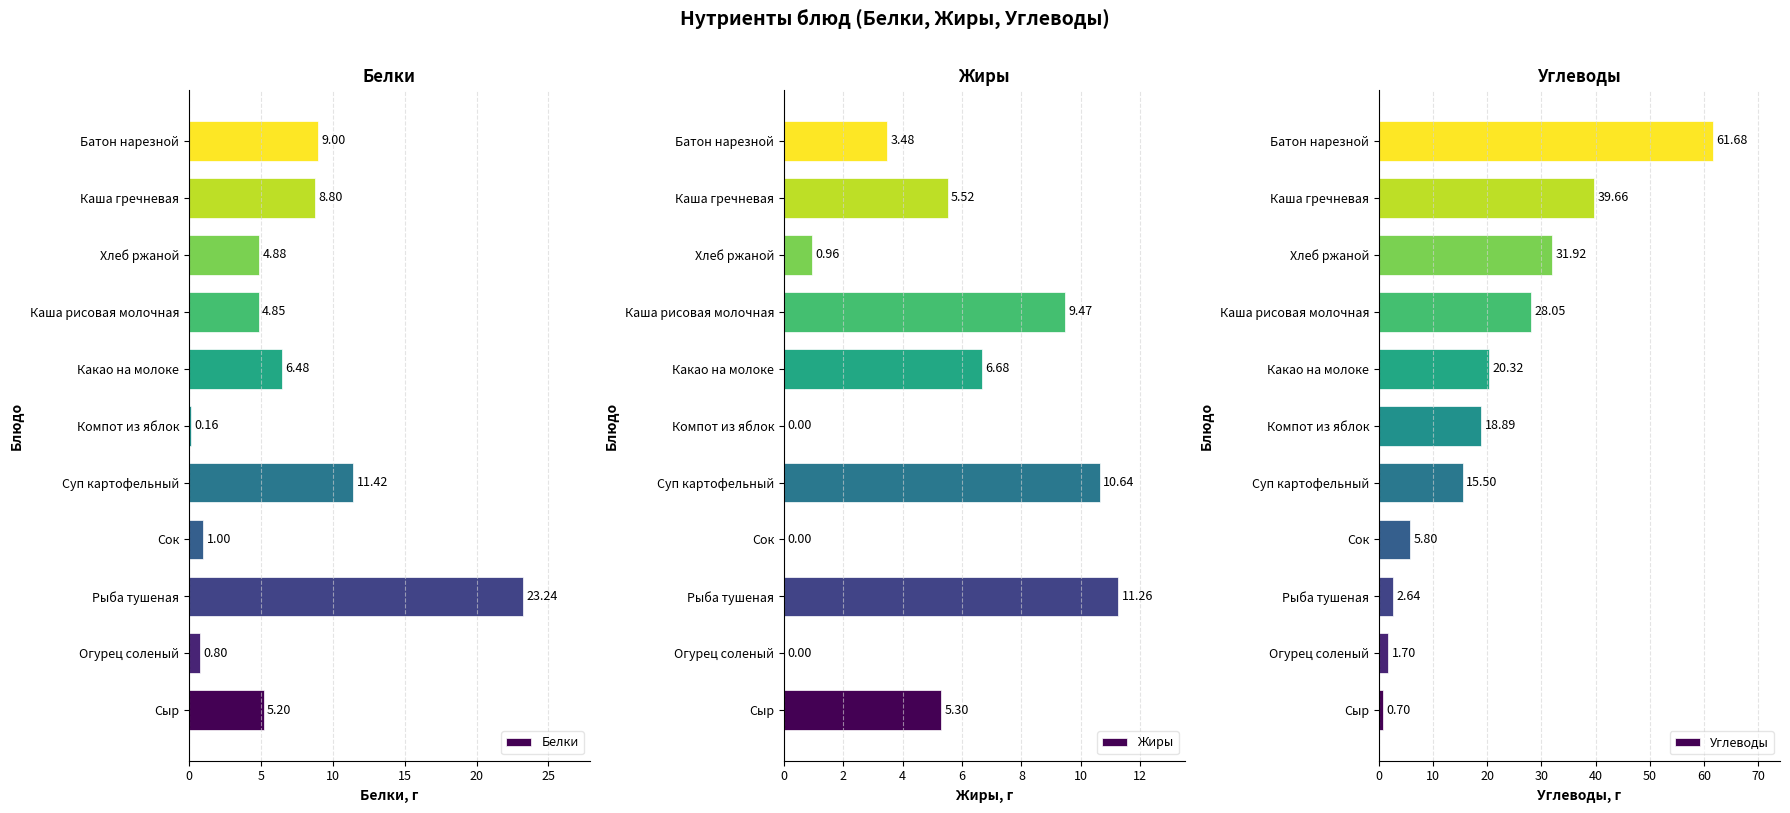

What is the maximum value for Углеводы?

61.7